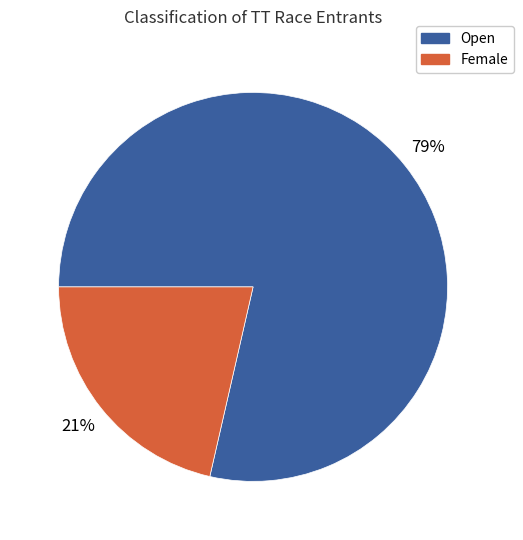

Does Female account for over 50% of the chart?

No